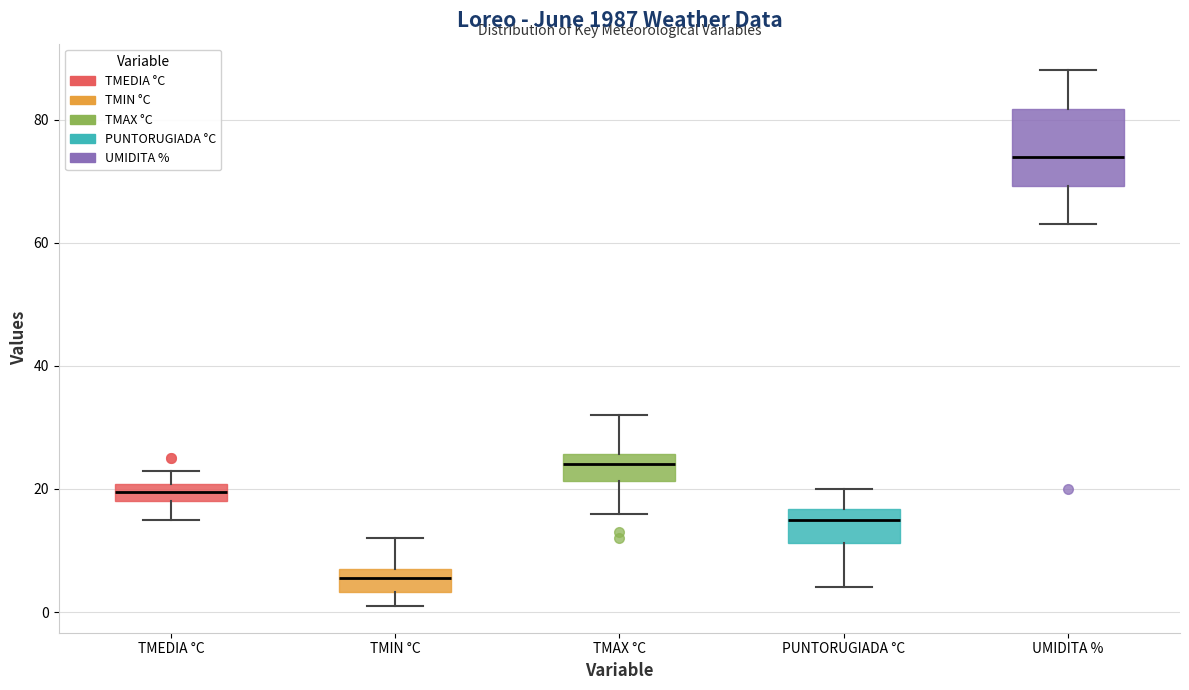

Where does the lower whisker of the box for PUNTORUGIADA °C end on the y-axis? The values are not printed on the chart, so give them approximately, as read against the axis.

4